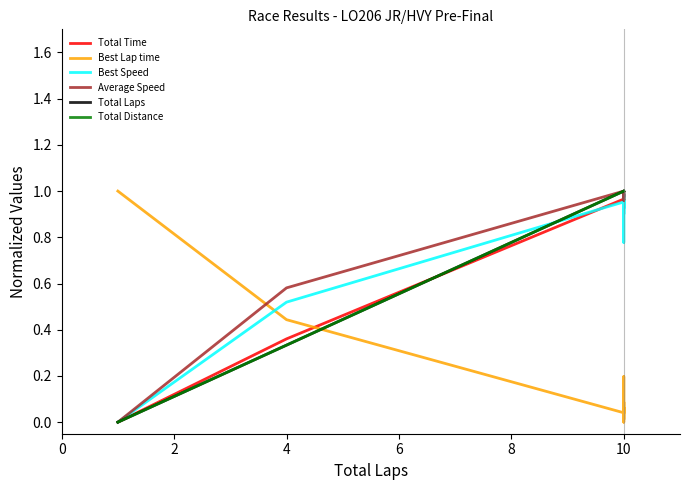

Which series changed the most between 4 and 10?

Total Laps